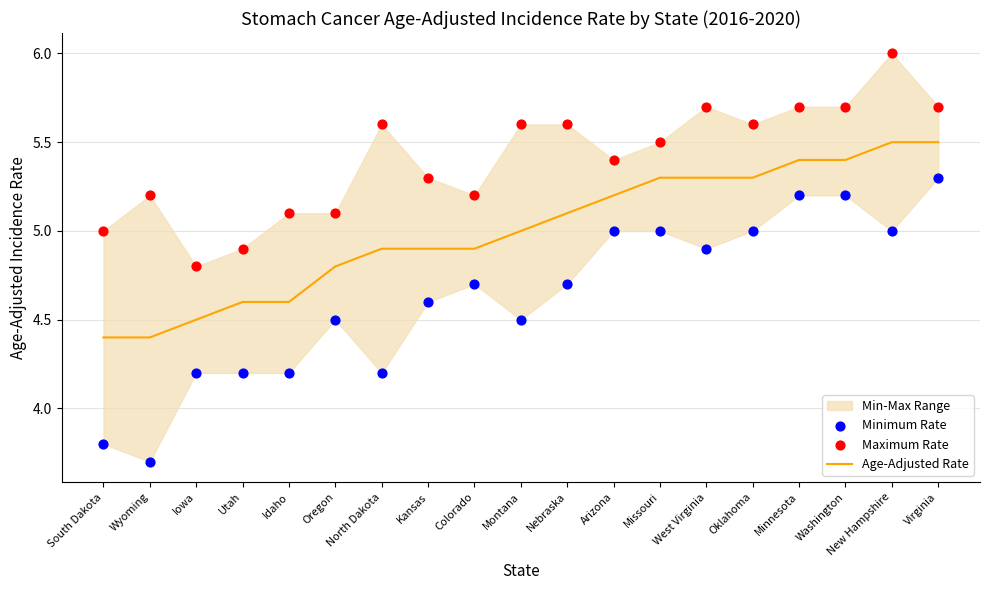

Is the value of Maximum Rate at Colorado greater than the value of Minimum Rate at Nebraska?

Yes